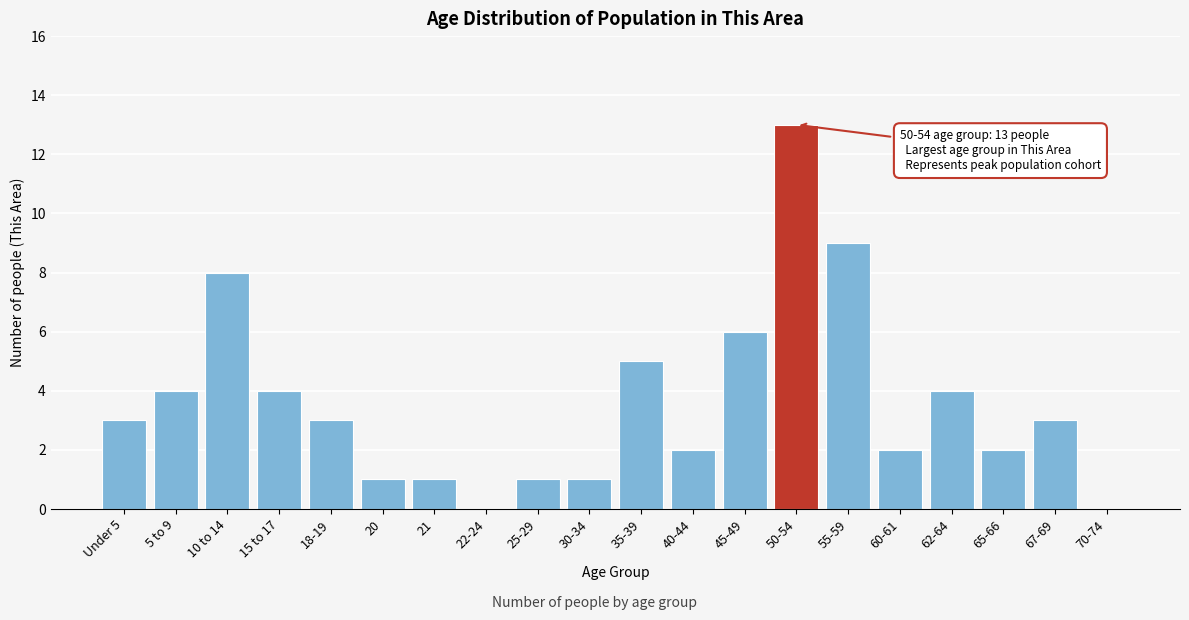

Reading right to left, extract all data points from this chart.

70-74=0	67-69=3	65-66=2	62-64=4	60-61=2	55-59=9	50-54=13	45-49=6	40-44=2	35-39=5	30-34=1	25-29=1	22-24=0	21=1	20=1	18-19=3	15 to 17=4	10 to 14=8	5 to 9=4	Under 5=3